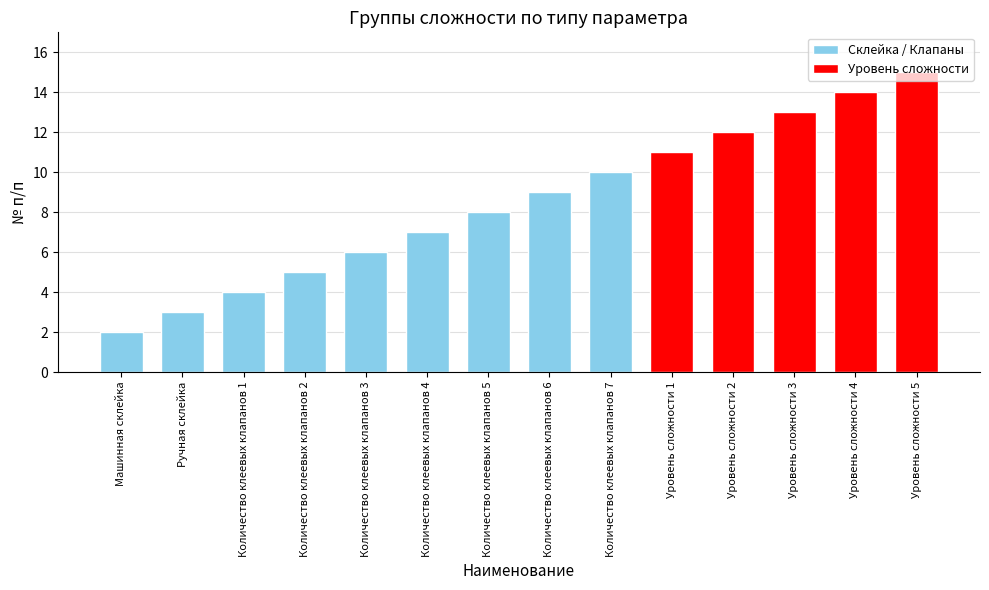

The value at Уровень сложности 2 is 4. True or false?

False